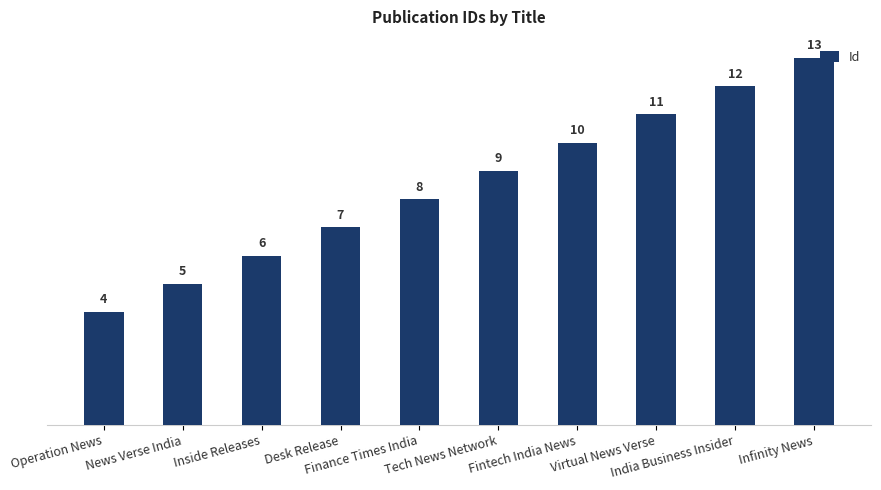

List the labels in order of value, smallest first.

Operation News, News Verse India, Inside Releases, Desk Release, Finance Times India, Tech News Network, Fintech India News, Virtual News Verse, India Business Insider, Infinity News